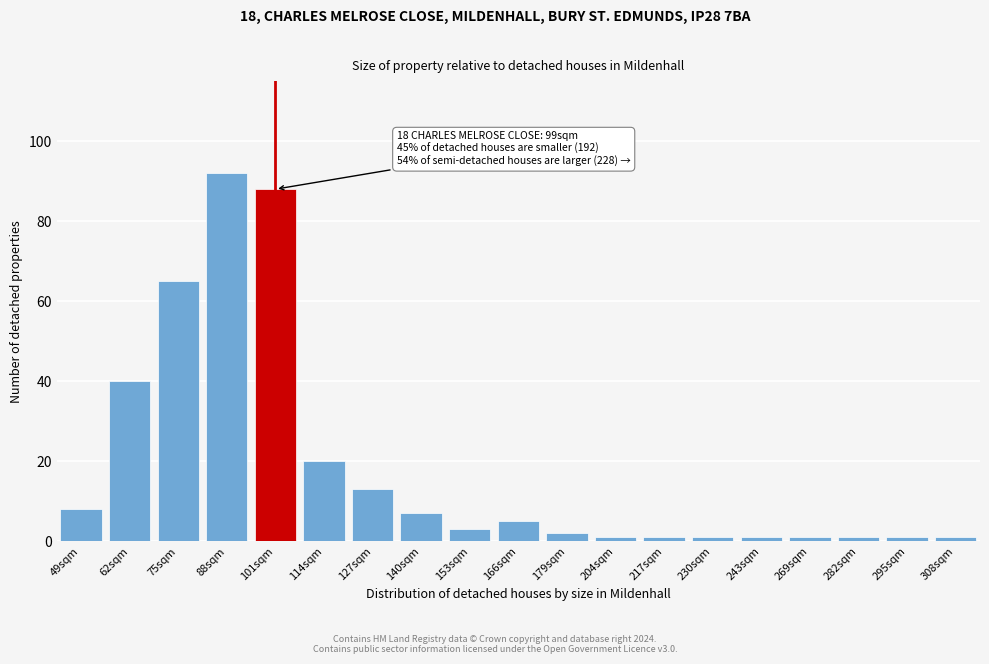

Reading left to right, extract all data points from this chart.

49sqm=8	62sqm=40	75sqm=65	88sqm=92	101sqm=88	114sqm=20	127sqm=13	140sqm=7	153sqm=3	166sqm=5	179sqm=2	204sqm=1	217sqm=1	230sqm=1	243sqm=1	269sqm=1	282sqm=1	295sqm=1	308sqm=1